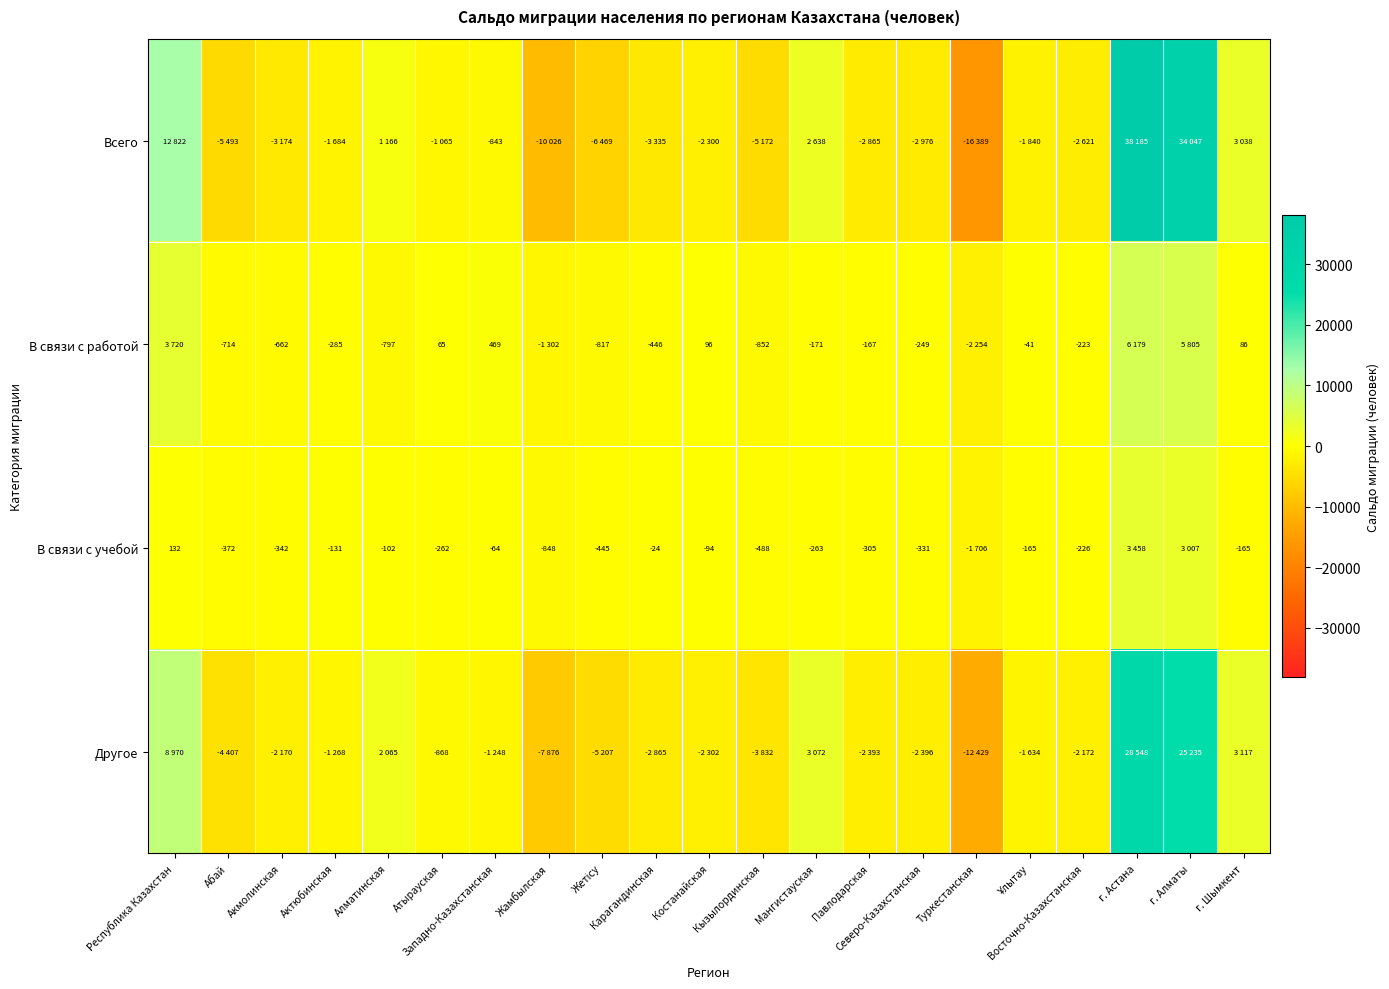

What is the difference between the maximum and minimum values in the В связи с работой series?

8433